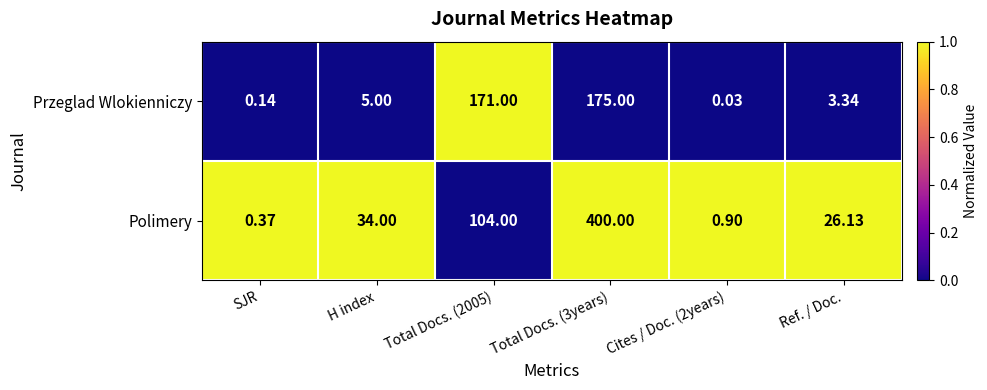

Which series changed the most between SJR and H index?

Polimery